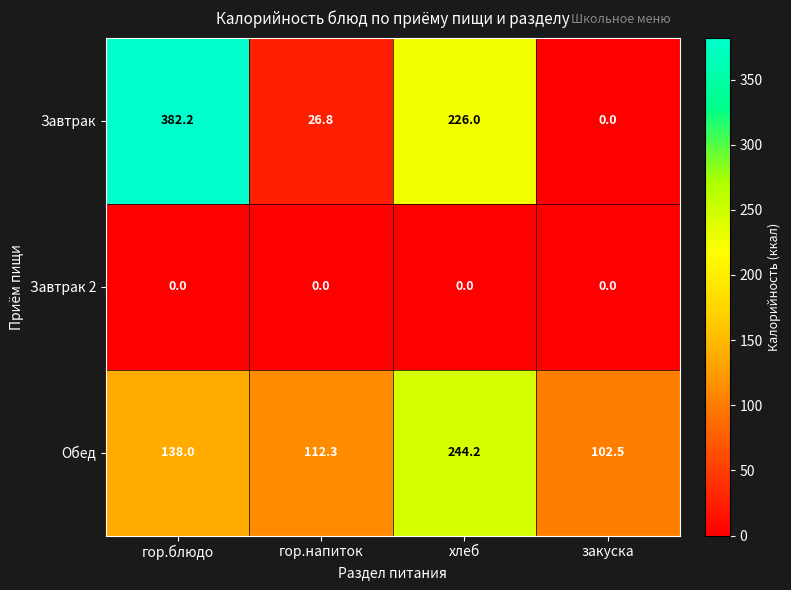

Reading left to right, list all the values displayed in this chart.

Завтрак: 382.2	26.8	226.0	0.0
Завтрак 2: 0.0	0.0	0.0	0.0
Обед: 138.0	112.3	244.2	102.5